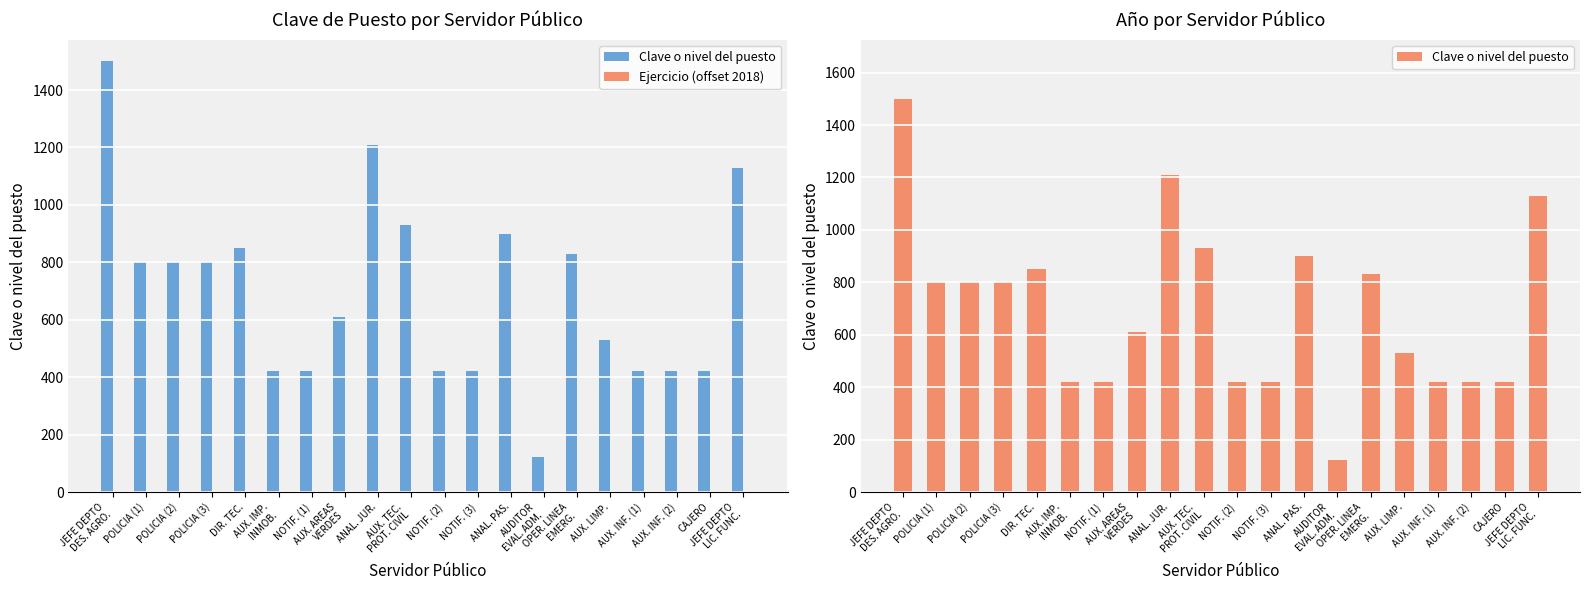

What is the highest value of the Ejercicio (offset 2018) series?

1